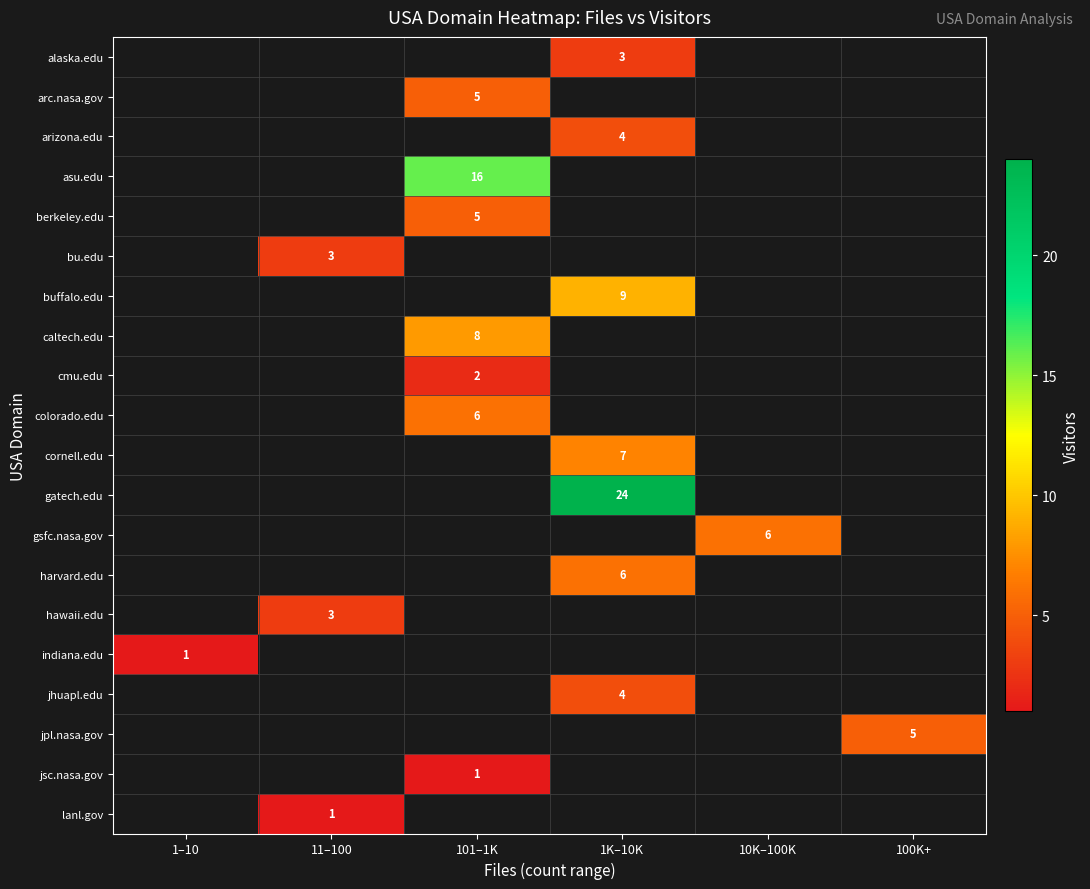

Is it true that asu.edu equals 22 at 101–1K?

False